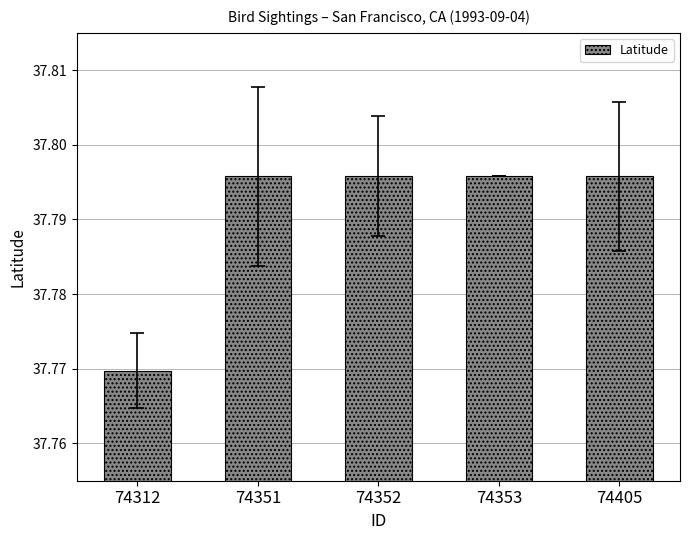

What is the sum of the values at 74353 and 74351?

75.6